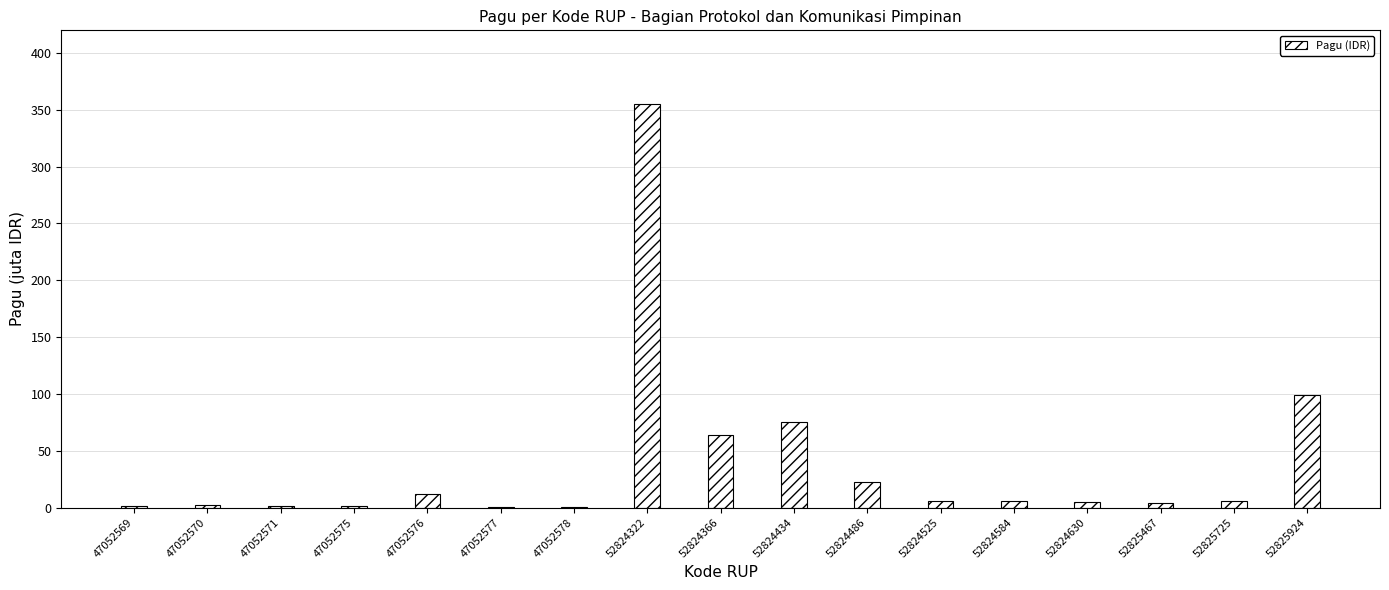

Is it true that the value at 47052571 is 1.7?

True